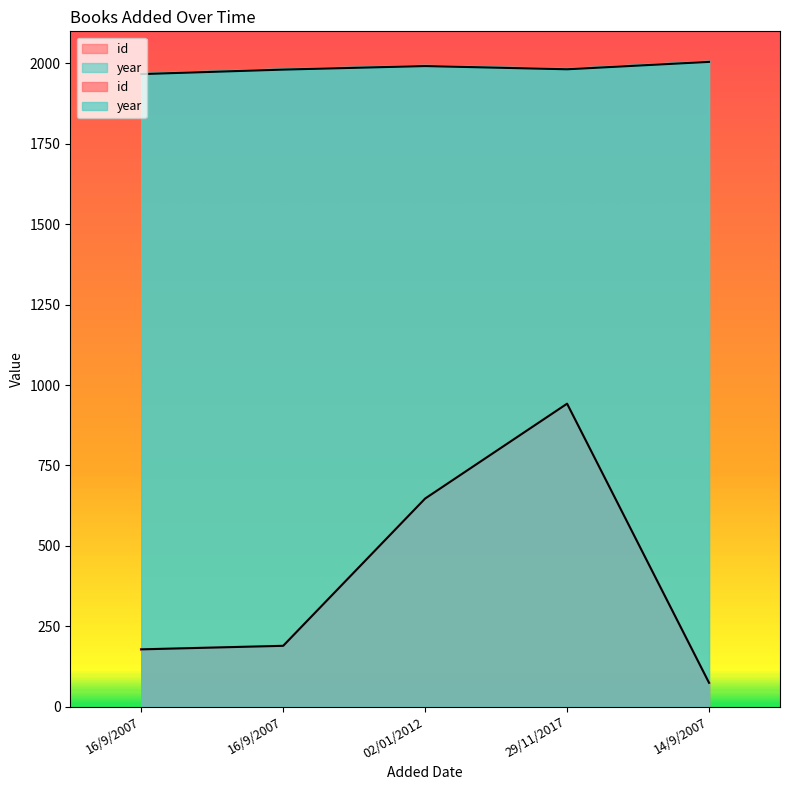

Reading left to right, what are all the values shown in this chart?

id: 178	189	647	942	74
year: 1967	1981	1992	1982	2005